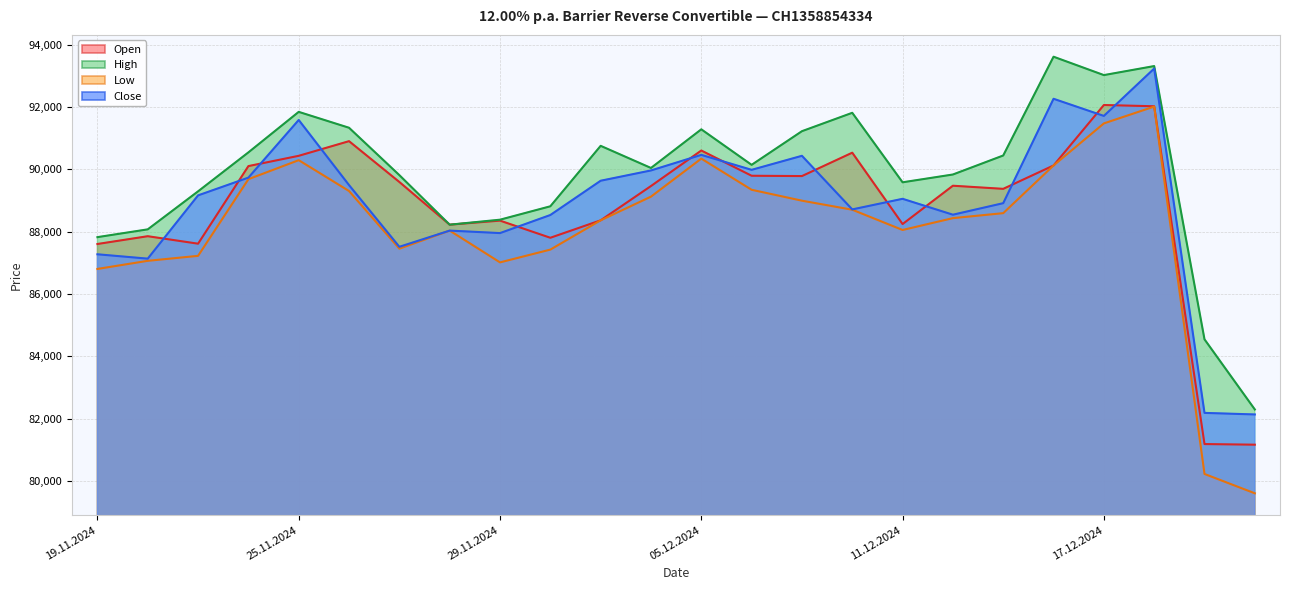

What is the difference between the Low values at 20.12.2024 and 05.12.2024?

10740